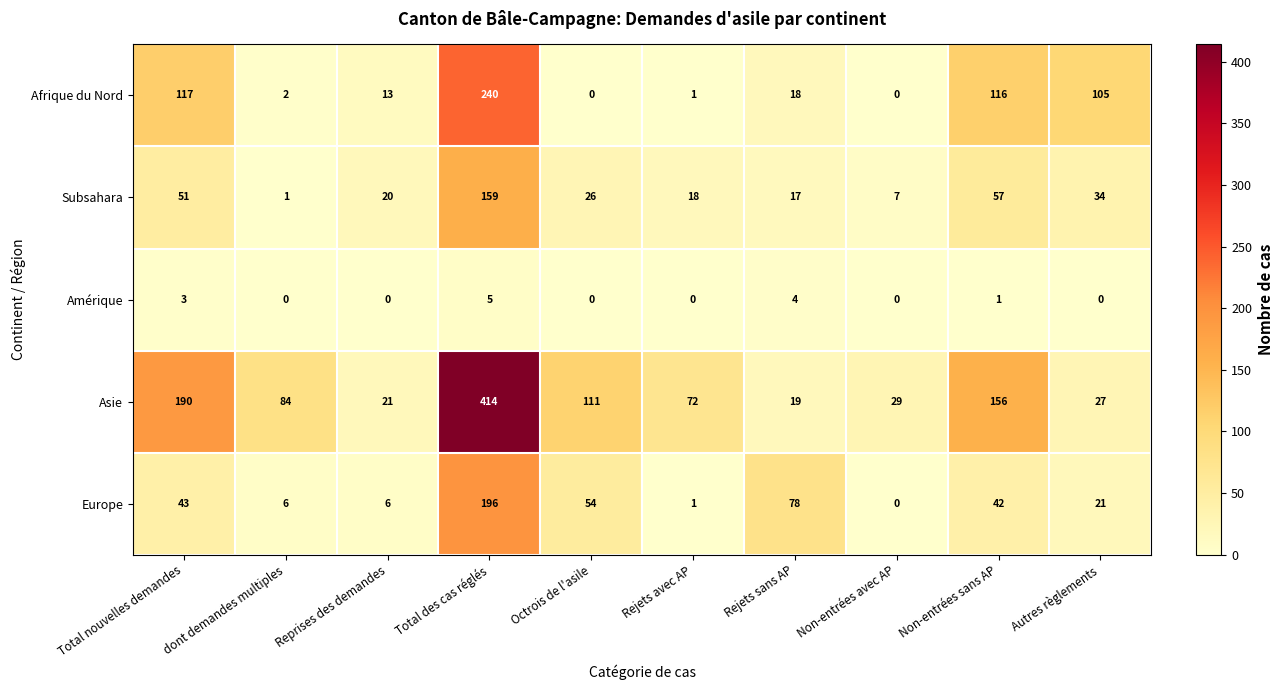

What is the difference between the maximum and second lowest values in the Asie series?

393